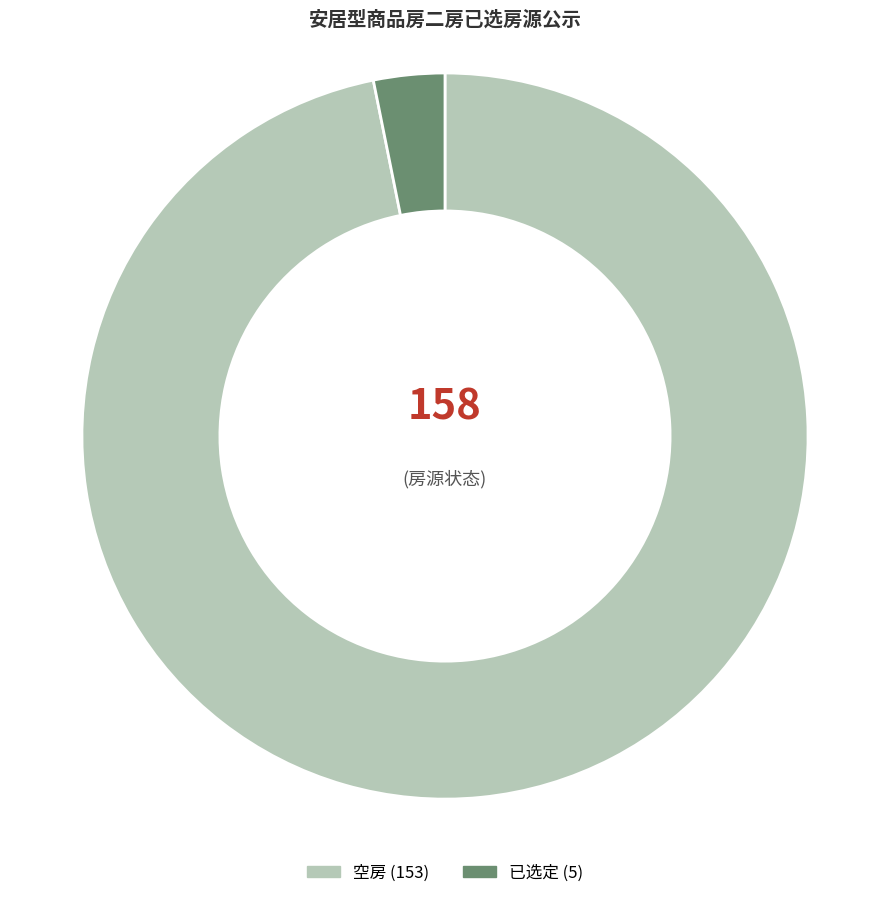

What is the smallest slice in the pie chart?

已选定